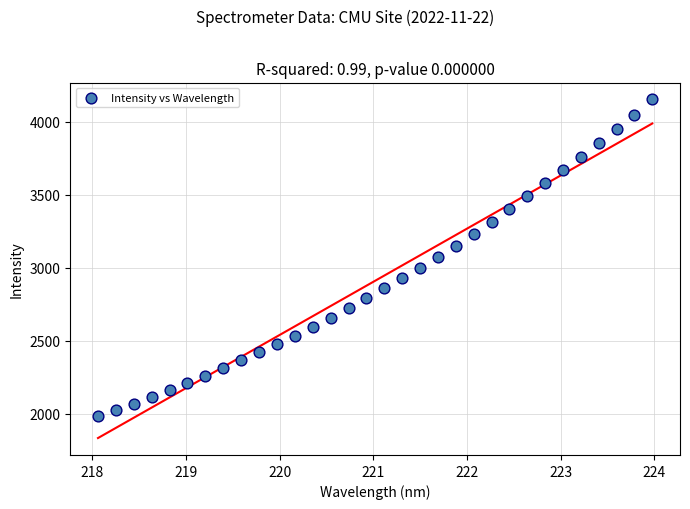

What is the range of Y values (max minus min)?

2169.5